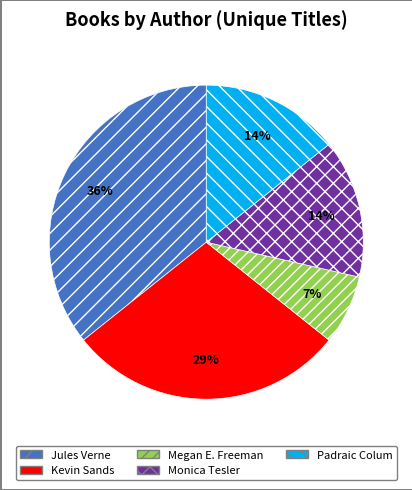

To the nearest percent, what is the average slice percentage?

20%